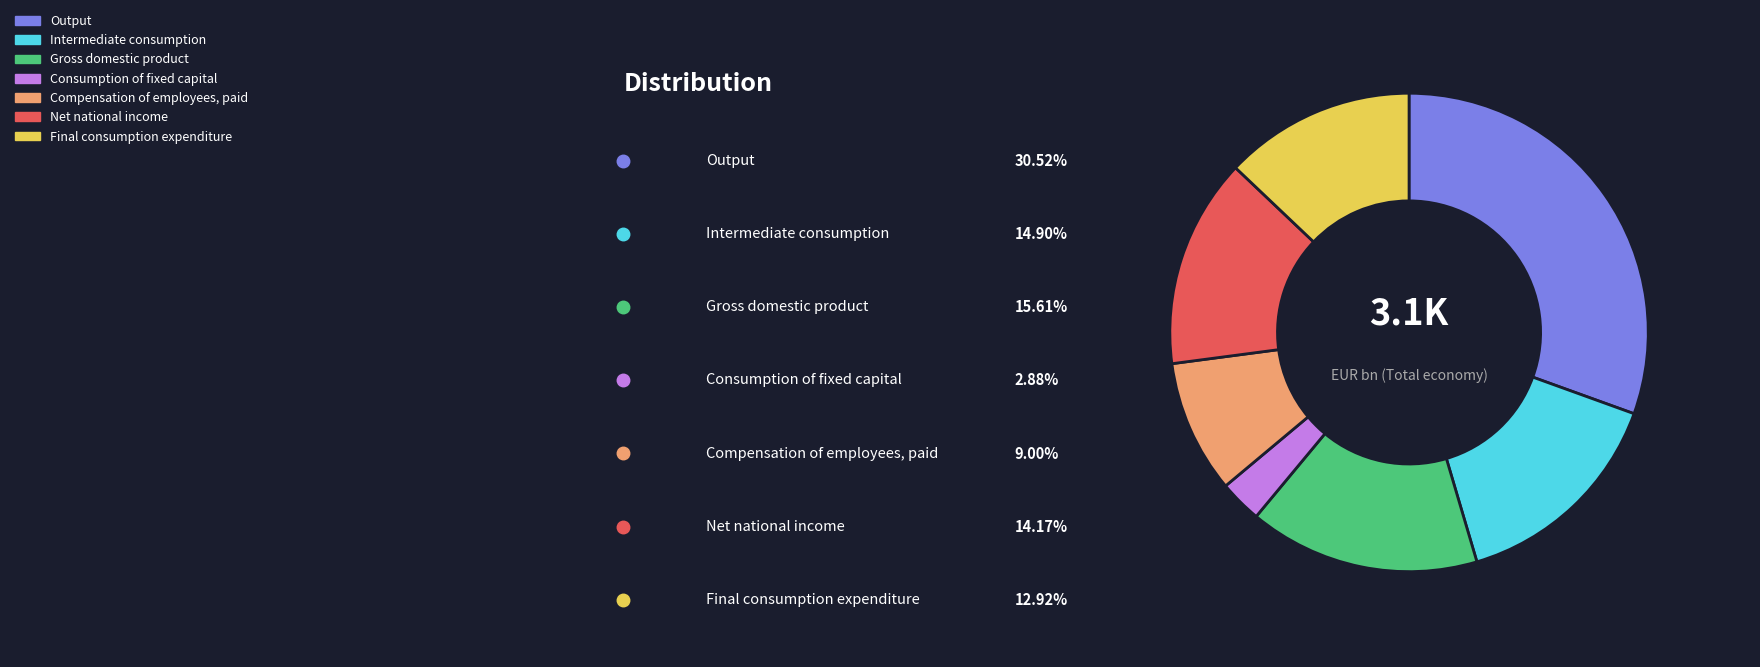

How many segments does this pie chart have?

7